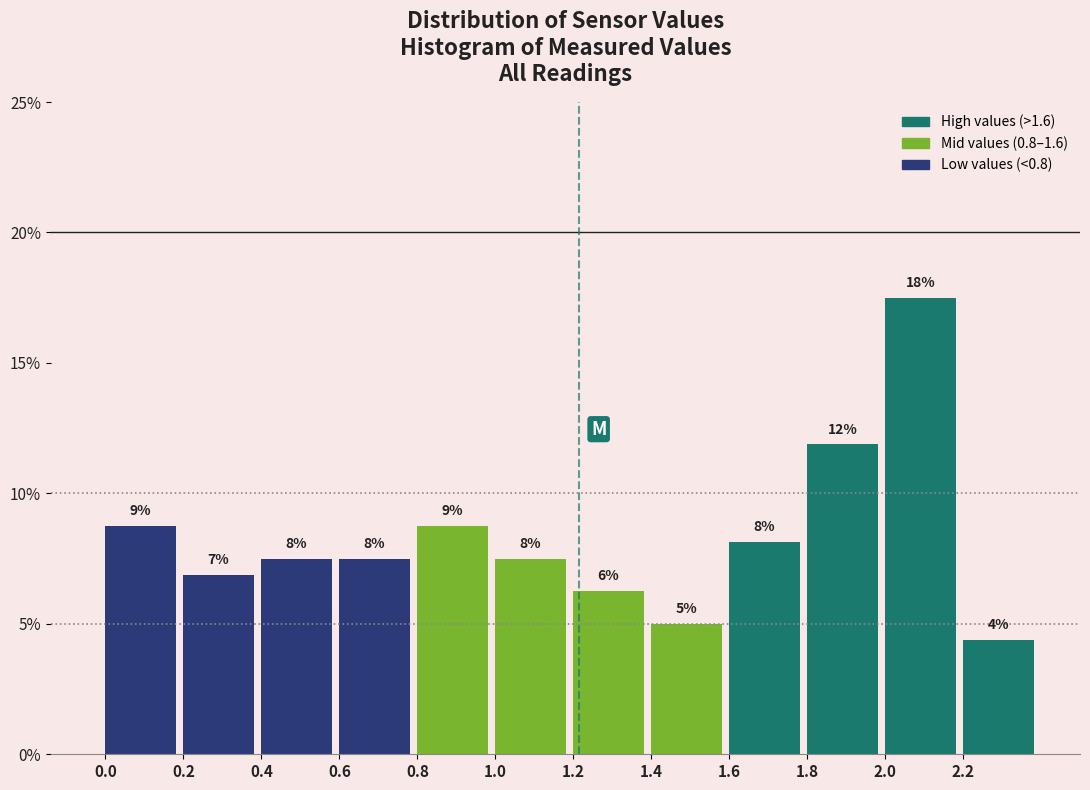

Does the chart contain any negative values?

No